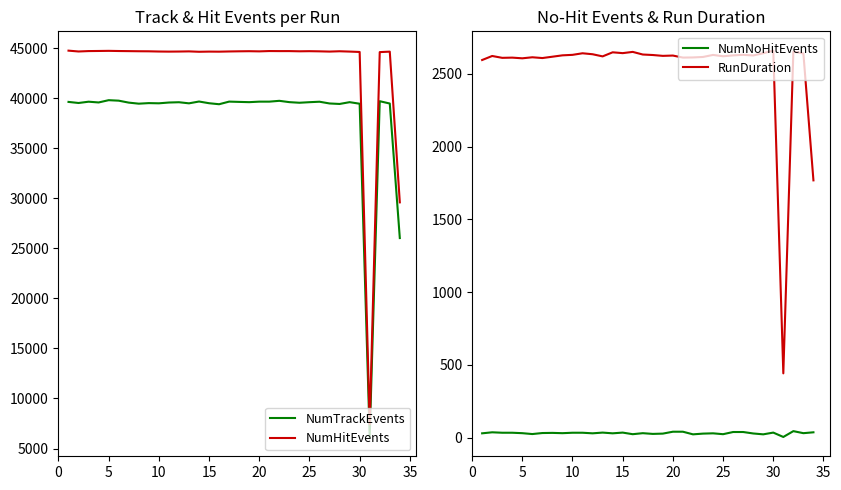

Which series has the largest range (max minus min)?

NumHitEvents